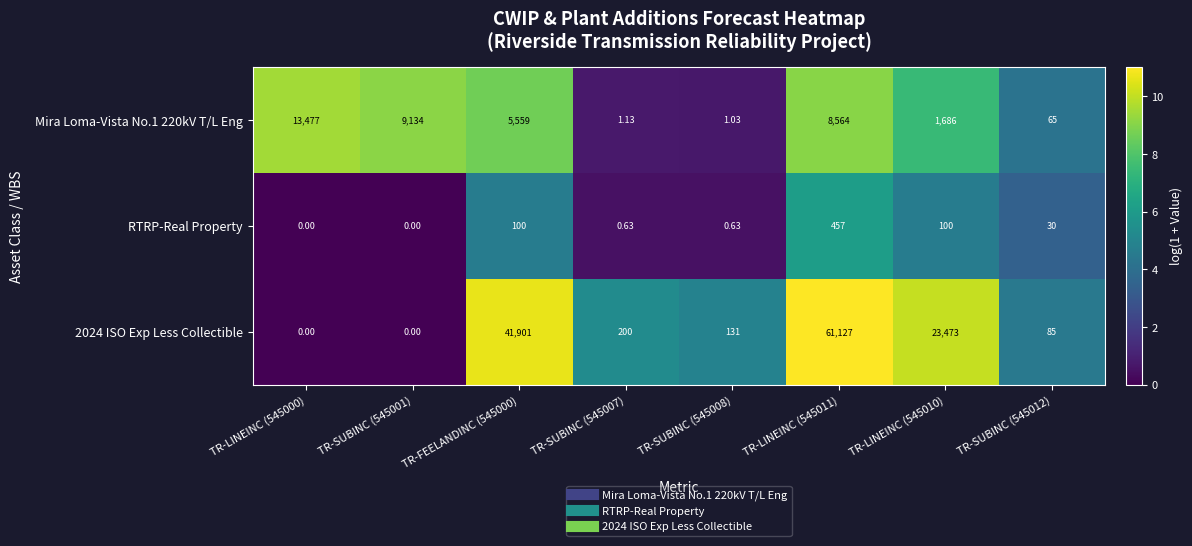

At which category is the sum across all series the highest?

TR-LINEINC (545011)